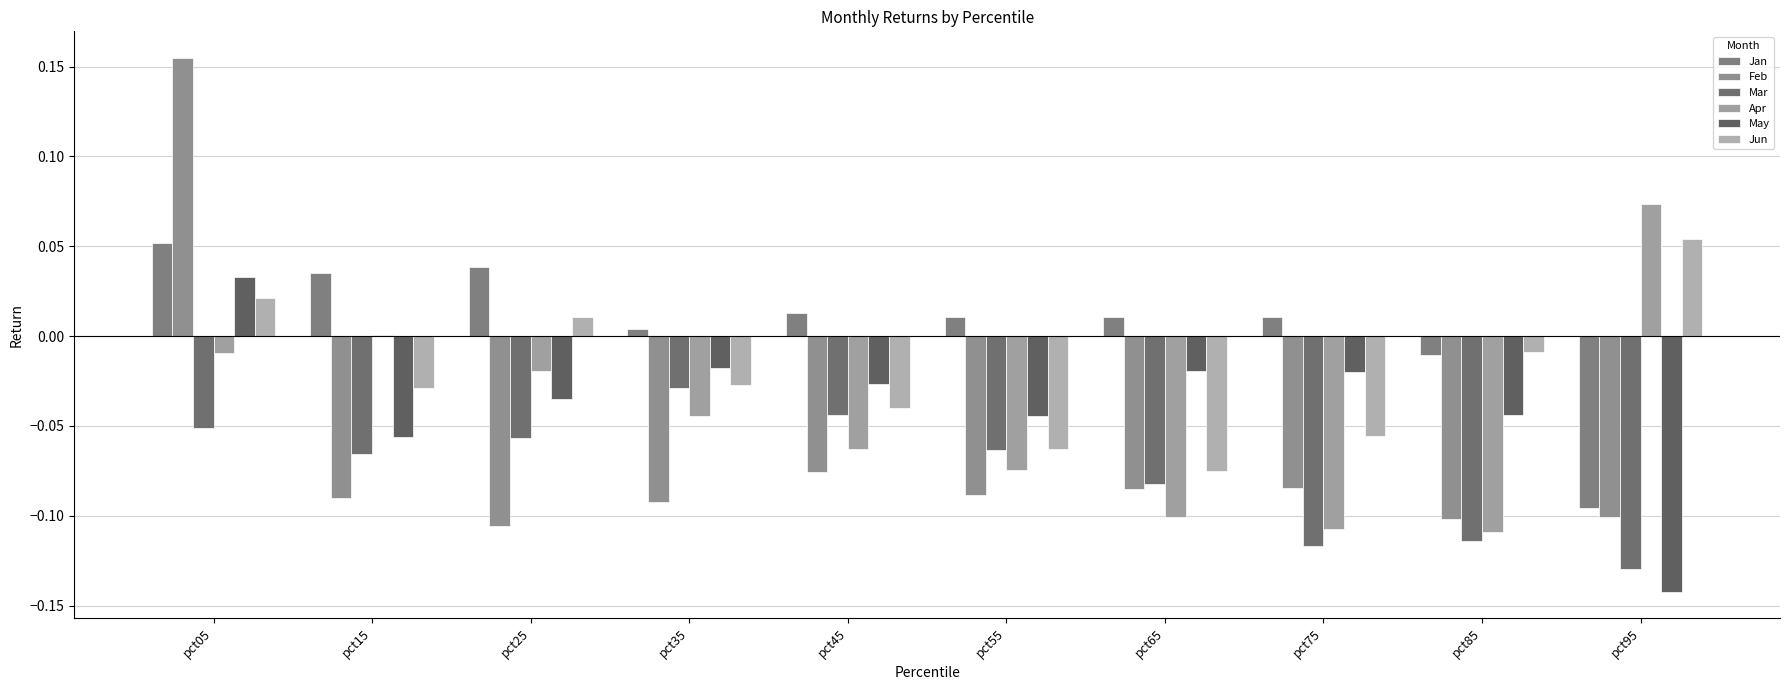

How many groups of bars are there?

10